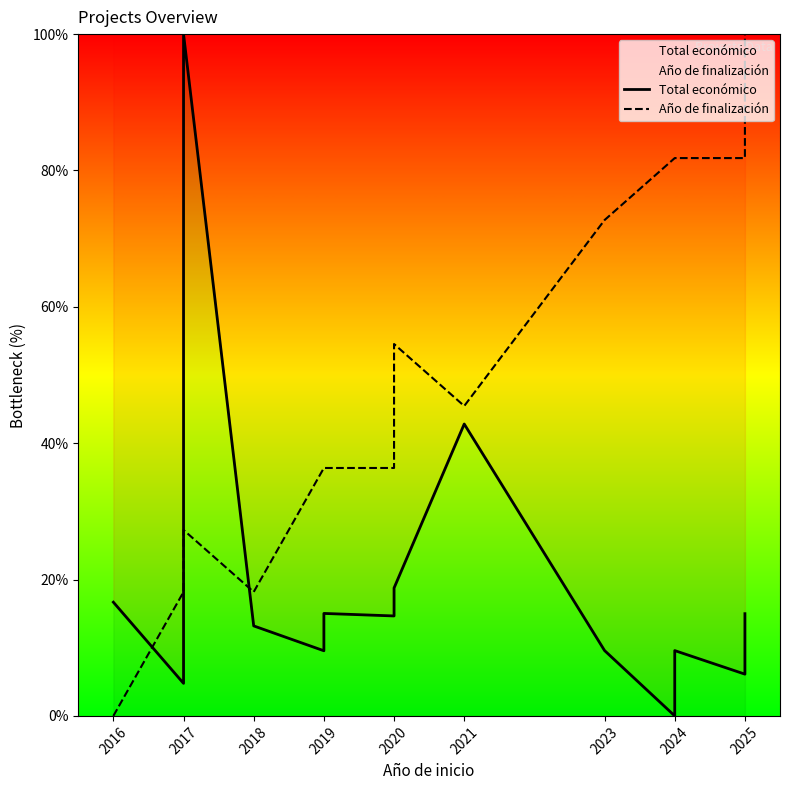

Between 2019 and 2020, which series saw the biggest shift?

Total económico